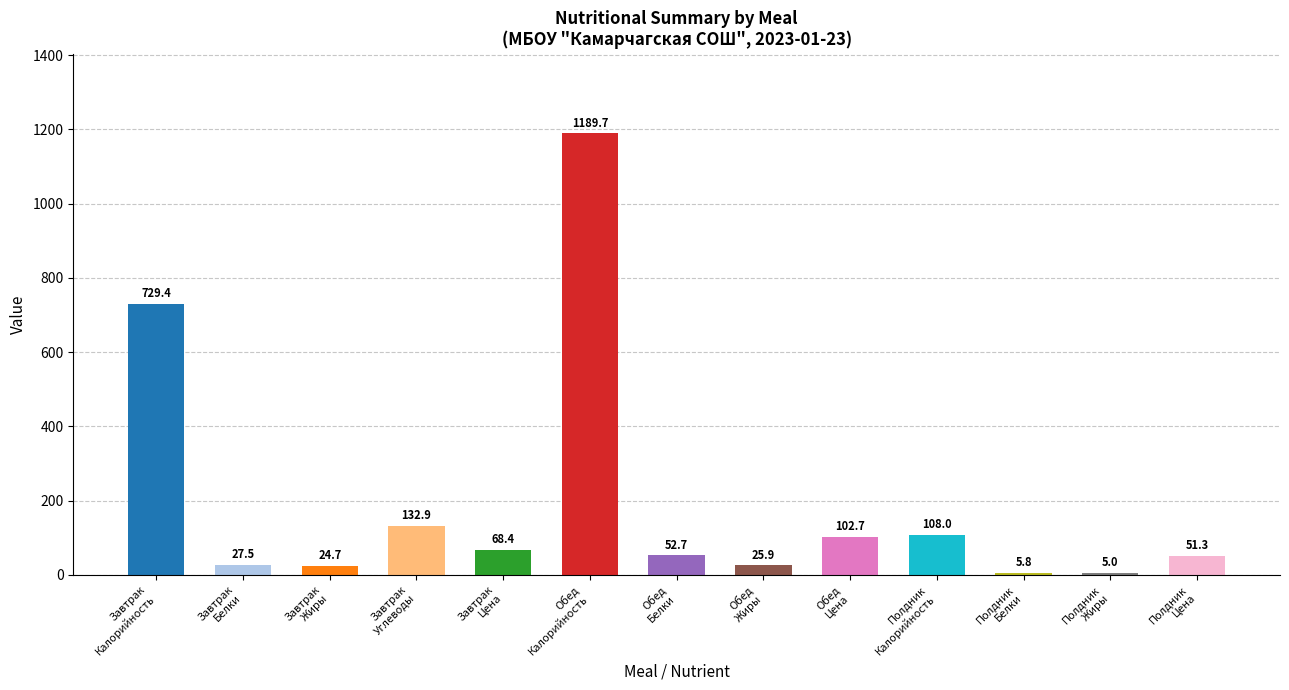

Is the value of Калорийность at Обед greater than the value of Белки at Полдник?

Yes